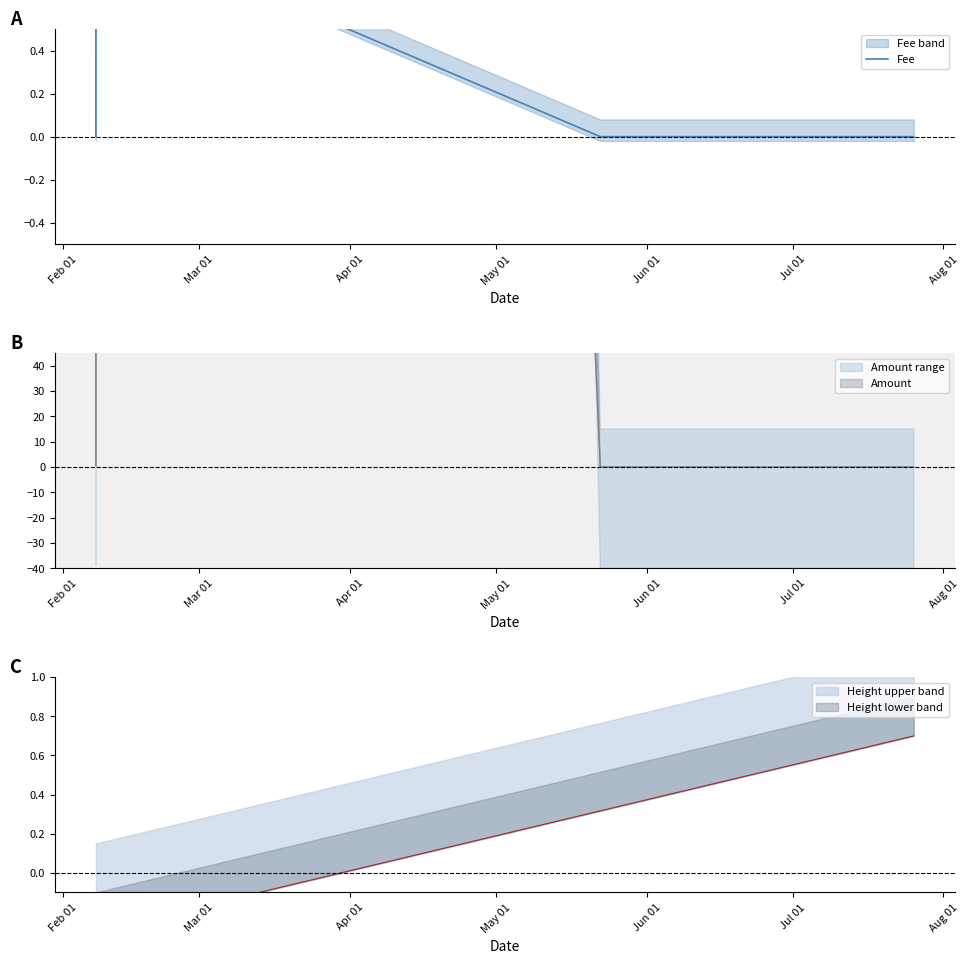

True or false: the data has more than 0 interior local peaks.

True